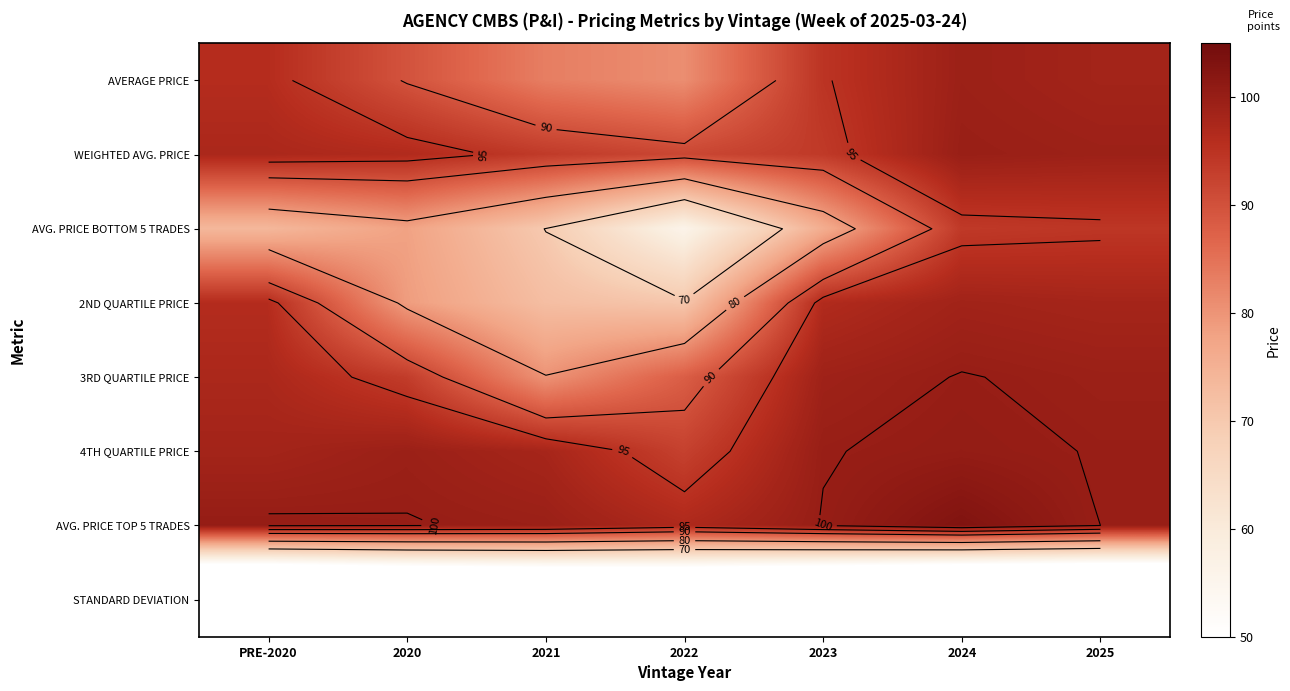

Is it true that AVG. PRICE TOP 5 TRADES equals 160.5 at 2020?

False